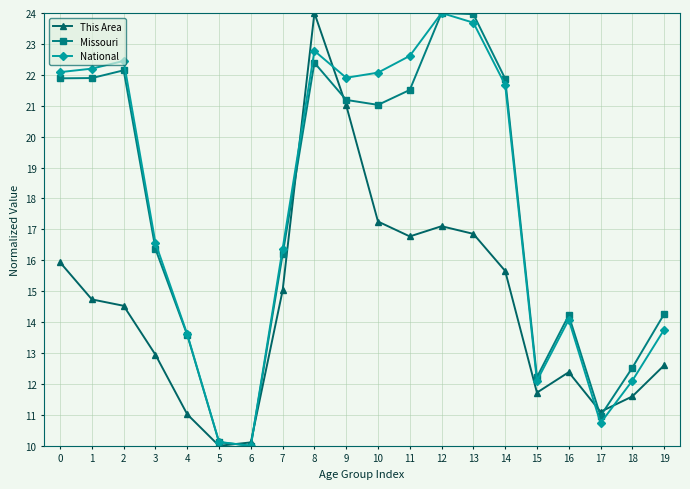

What is the difference between the highest and lowest values at 11?

5.8